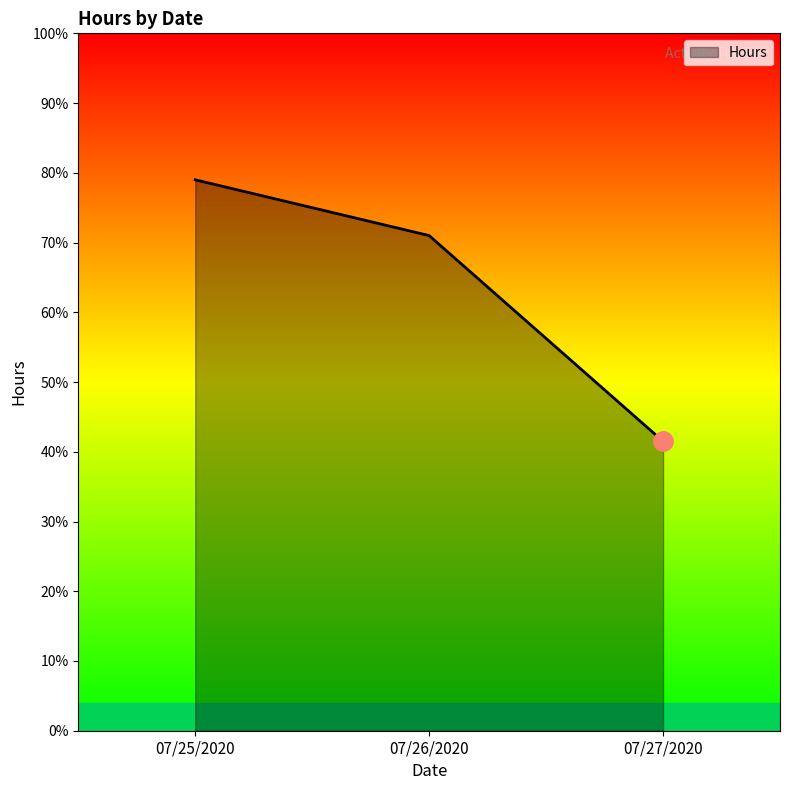

True or false: the data shows 1.3 at 07/27/2020.

False